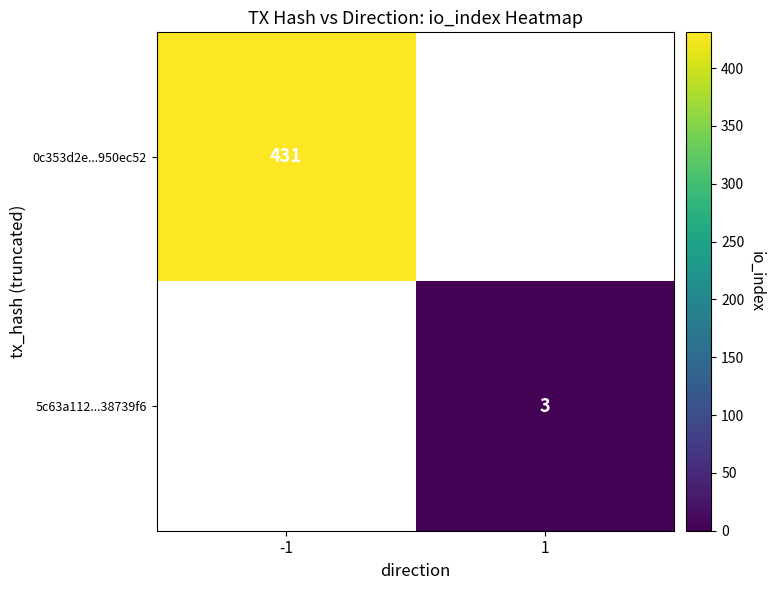

True or false: 0c353d2e...950ec52 has a value of 431 at -1.

True